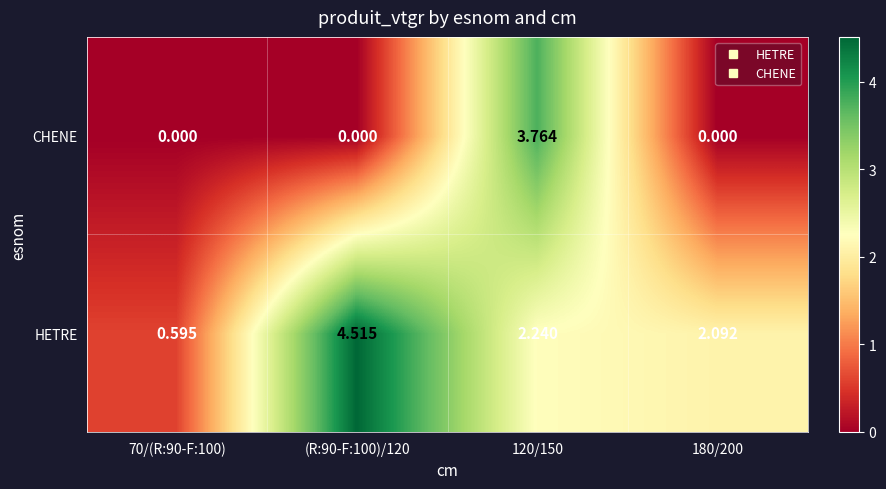

Is the value of HETRE at 120/150 greater than the value of CHENE at 120/150?

No